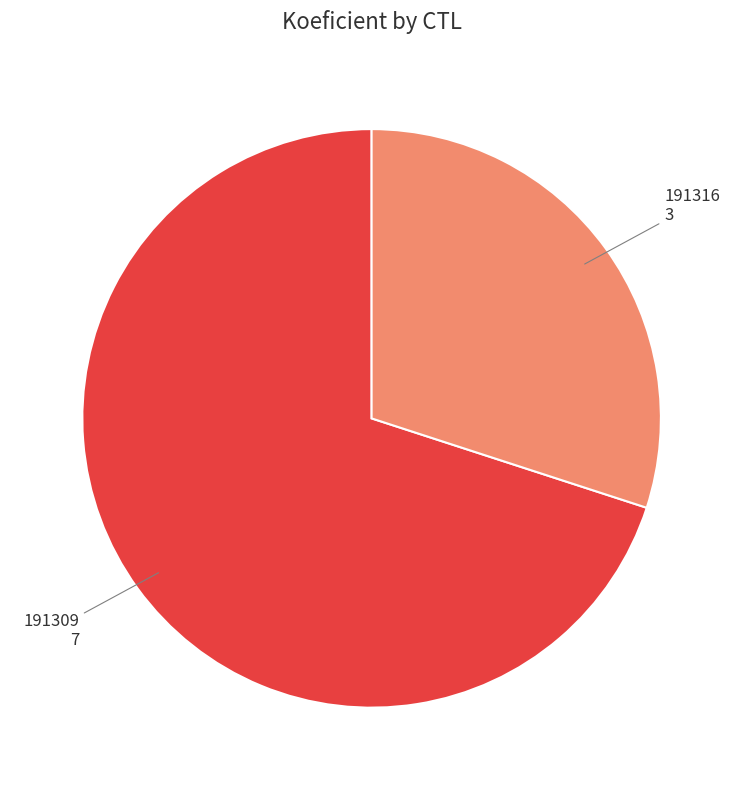

Count the number of slices in the pie.

2